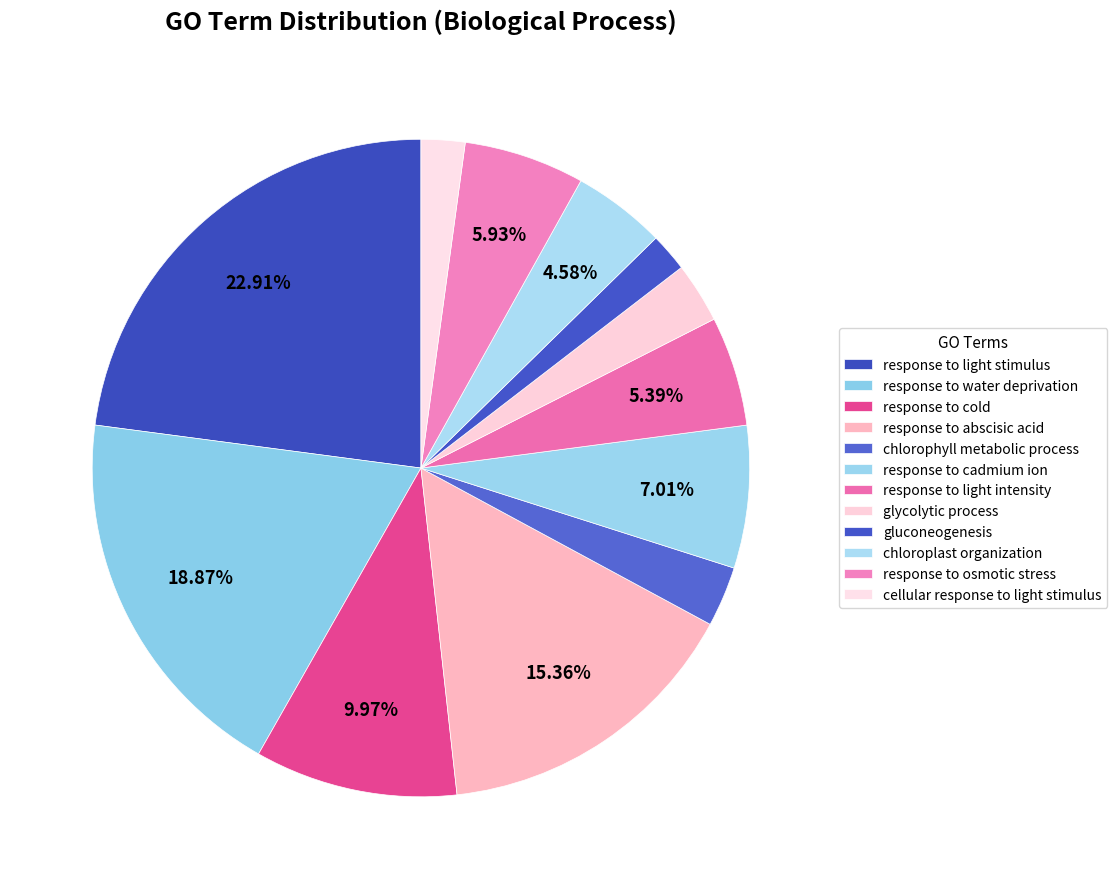

What portion of the pie excludes response to light stimulus?

77.1%